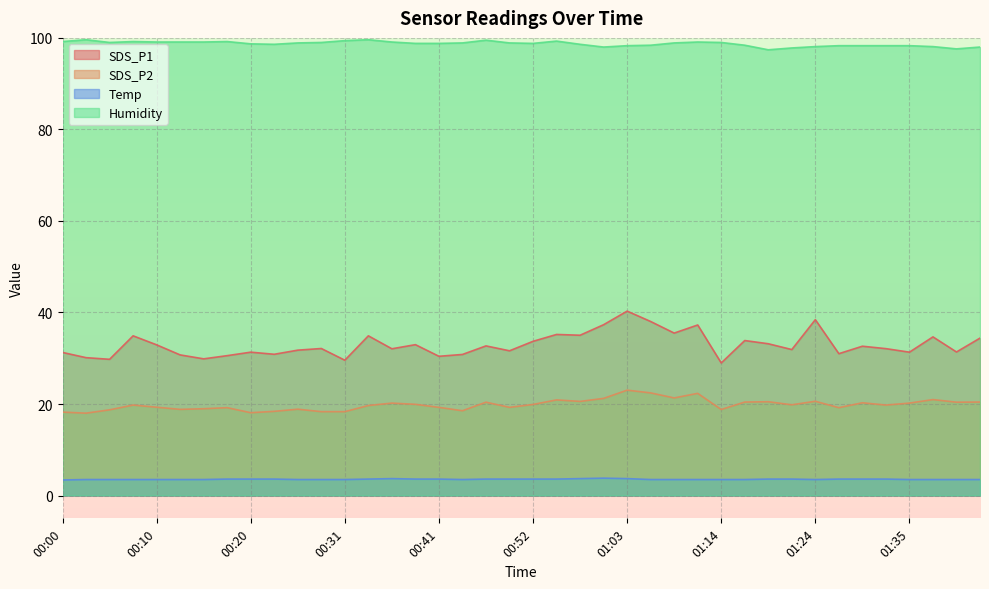

At which category is the sum across all series the highest?

01:03